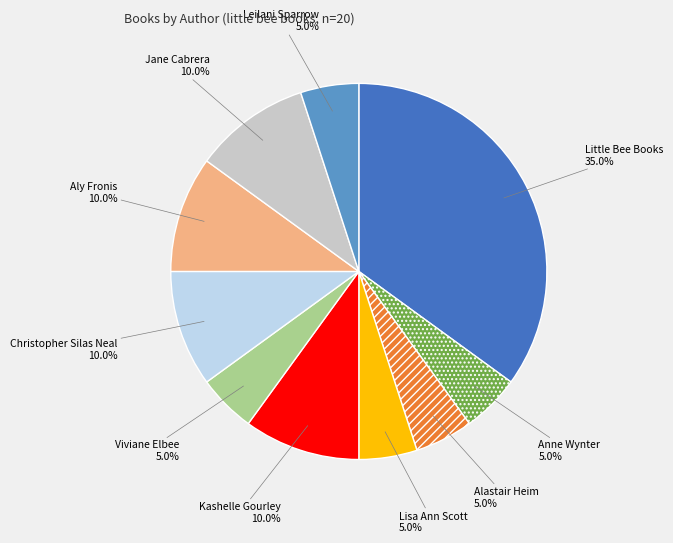

To the nearest percent, what is the difference between the Lisa Ann Scott and Christopher Silas Neal slice percentages?

5%